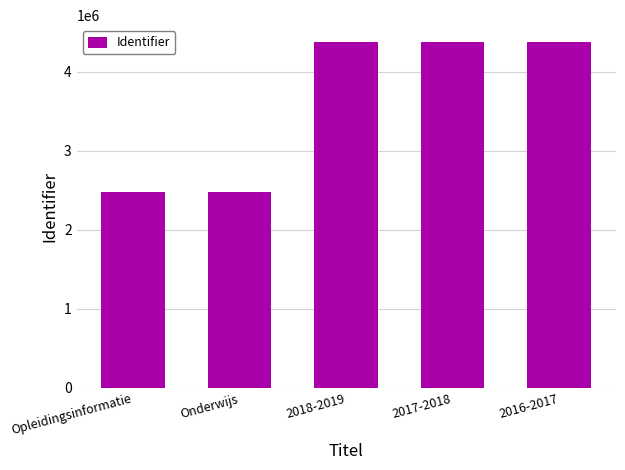

What is the label of the 5th bar from the left?

2016-2017